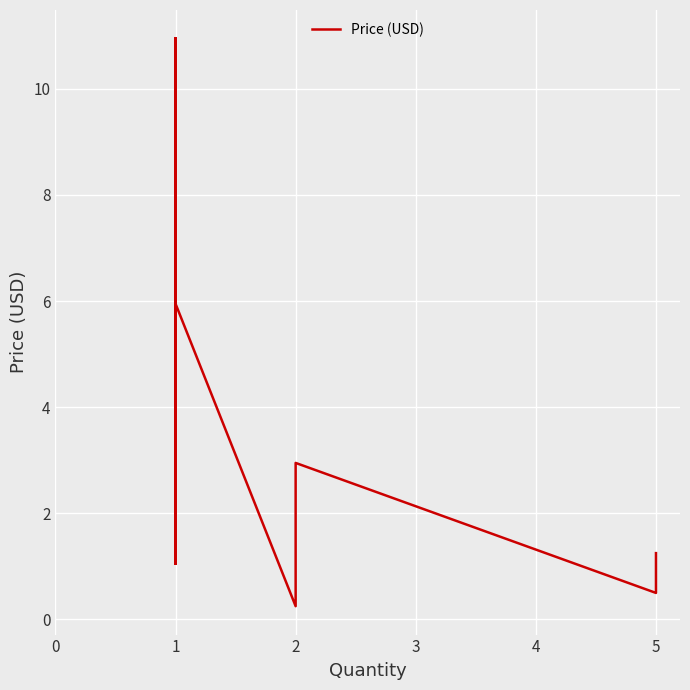

How many lines are shown in the chart?

1